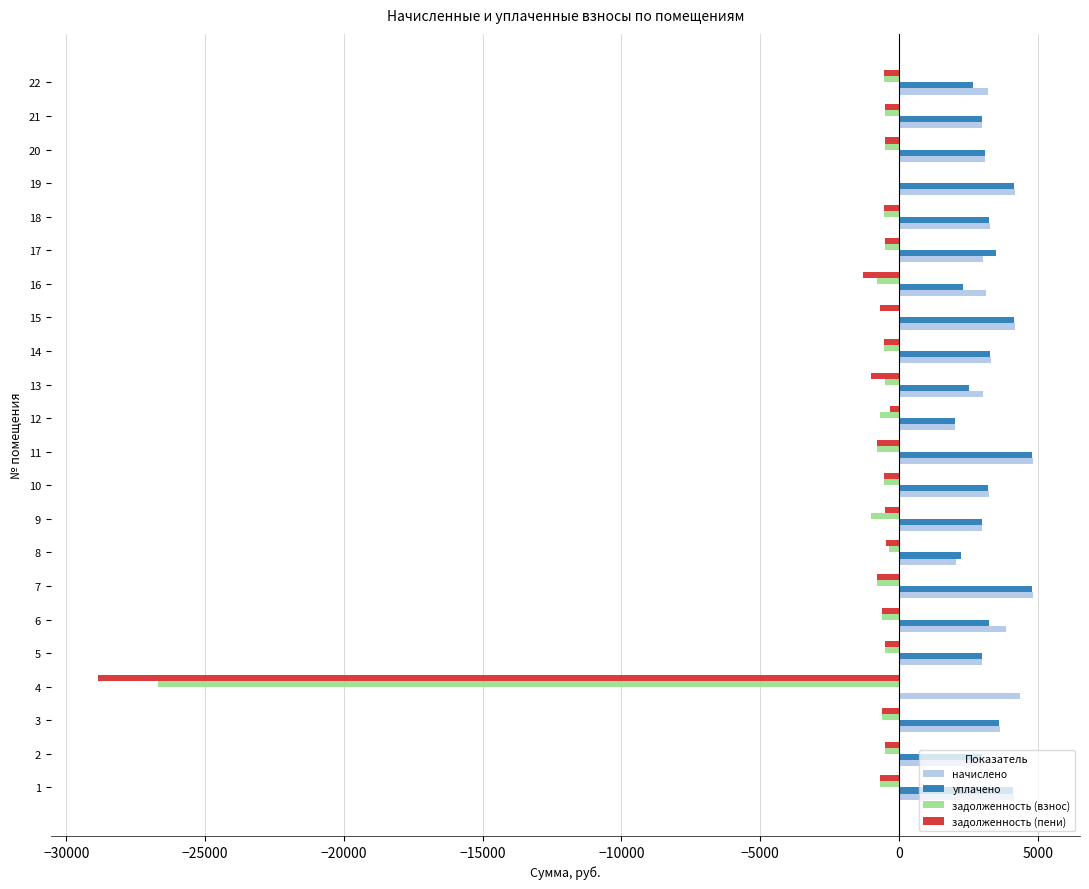

What are all the series names shown in the legend?

начислено, уплачено, задолженность (взнос), задолженность (пени)